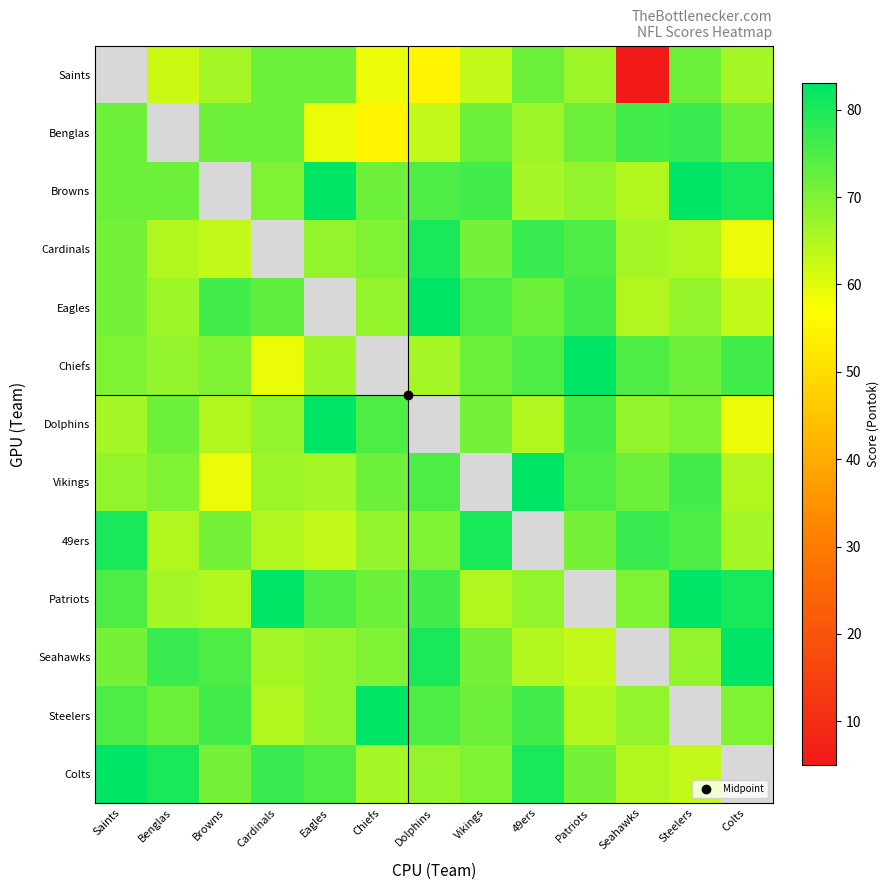

What is the maximum value for Vikings?

83.0